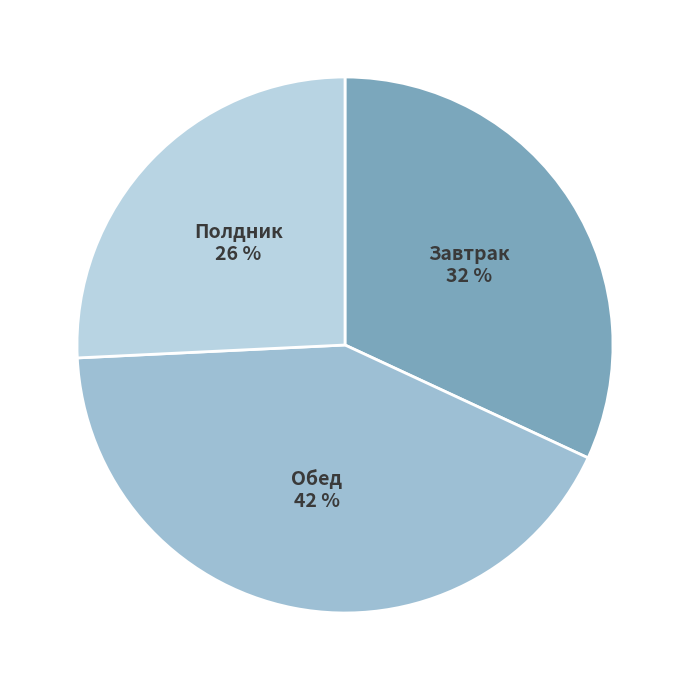

What percentage is the Завтрак slice, to the nearest percent?

32%